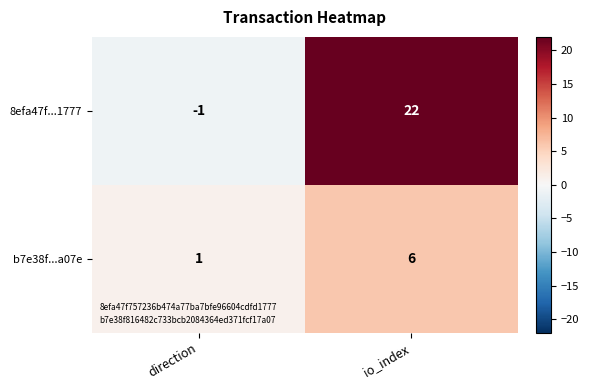

The 8efa47f...1777 series shows 22 at io_index. True or false?

True